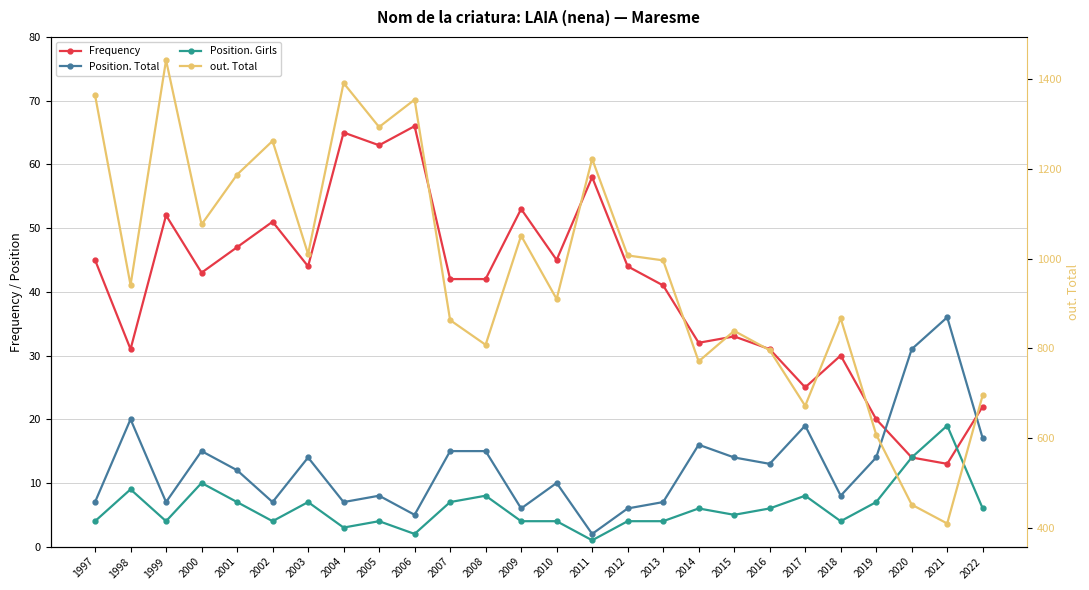

What is the minimum value shown in the chart?

1